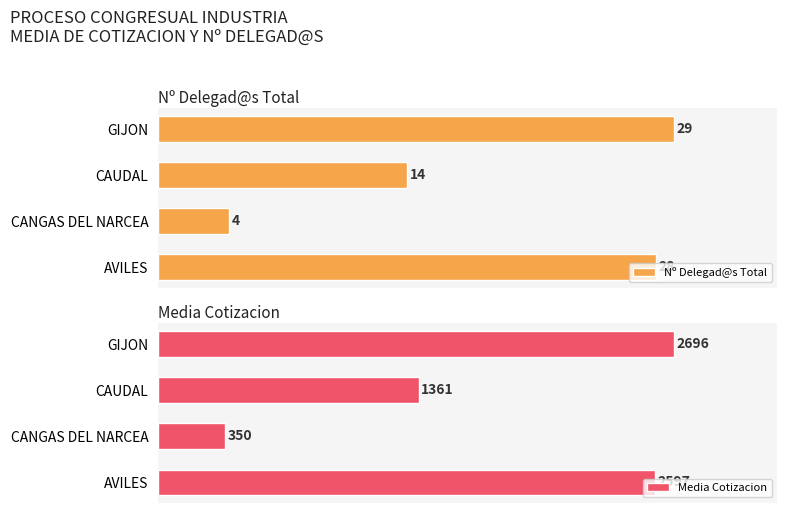

How many series are shown in this chart?

2